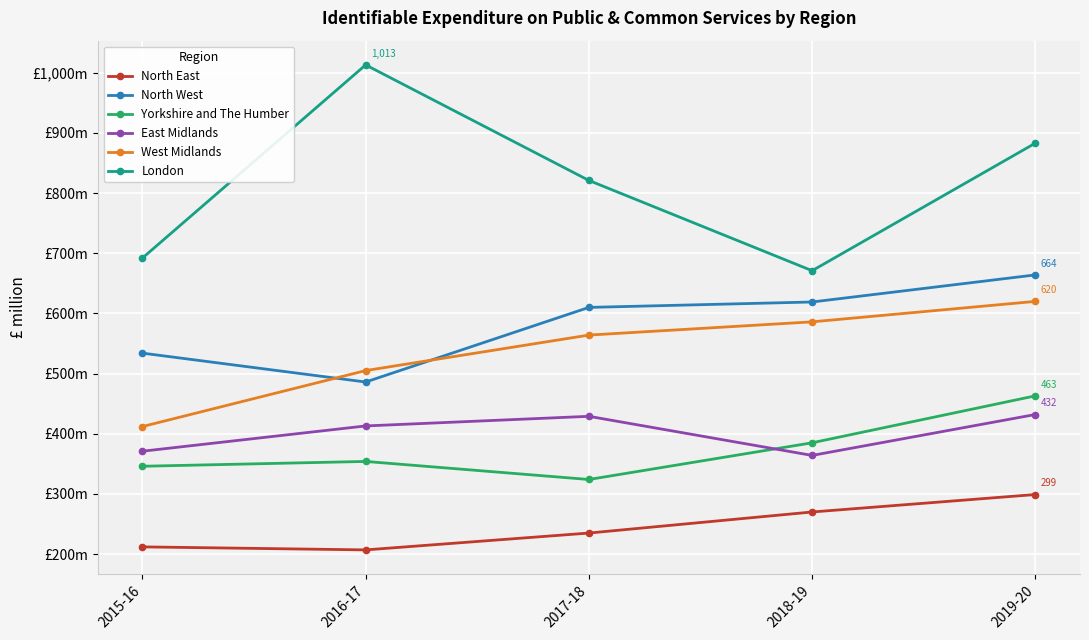

True or false: West Midlands and North East intersect in this chart.

False